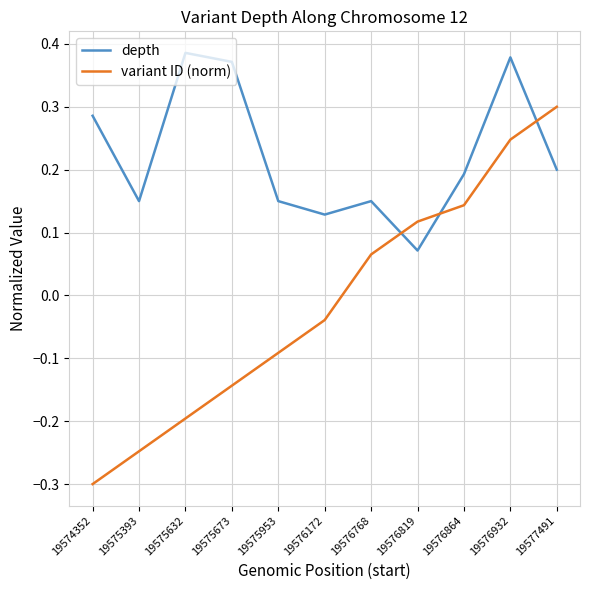

List the series in order of their peak value, highest first.

depth, variant ID (norm)